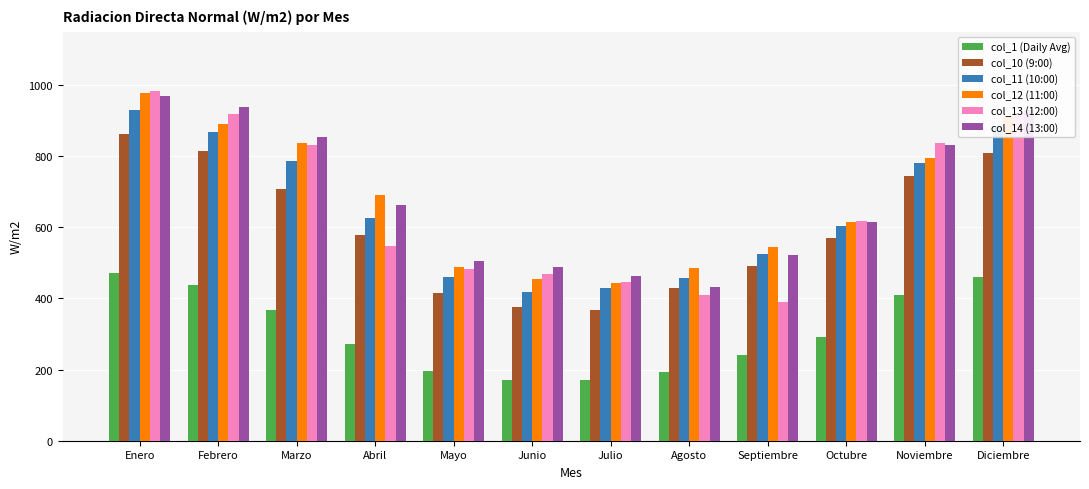

The col_12 (11:00) series shows 454.8 at Junio. True or false?

True